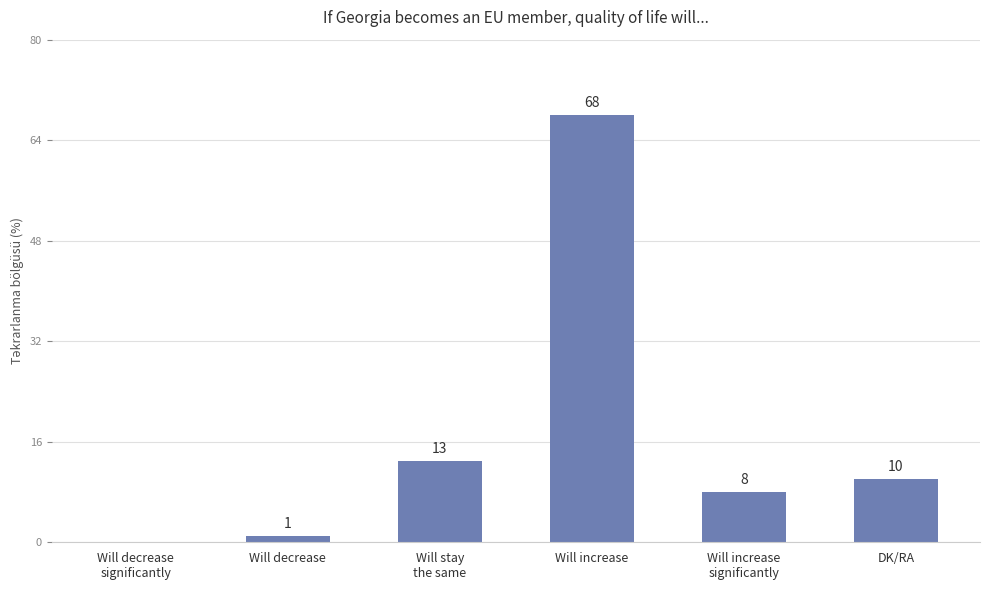

True or false: the data shows 1 at Will decrease.

True